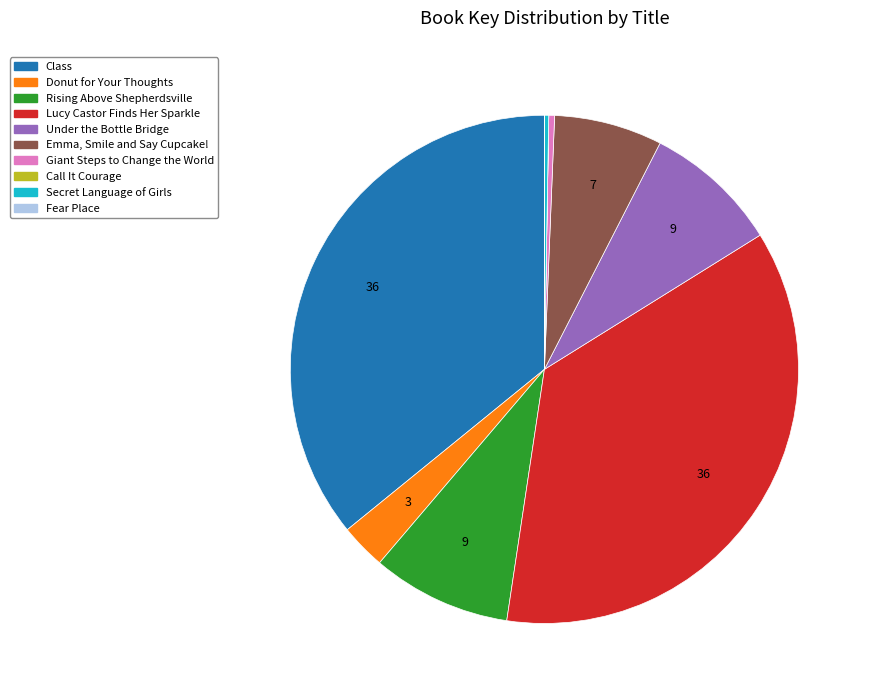

Approximately how many times larger is the value at Under the Bottle Bridge compared to Giant Steps to Change the World?

23.2